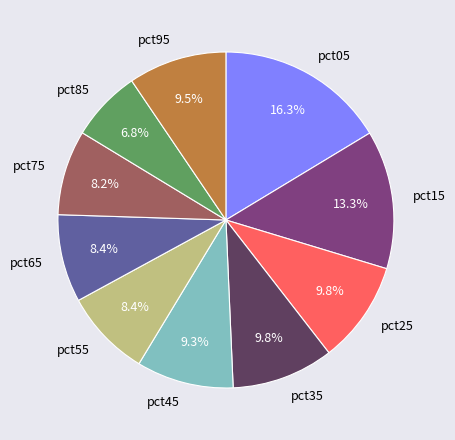

Count the number of slices in the pie.

10